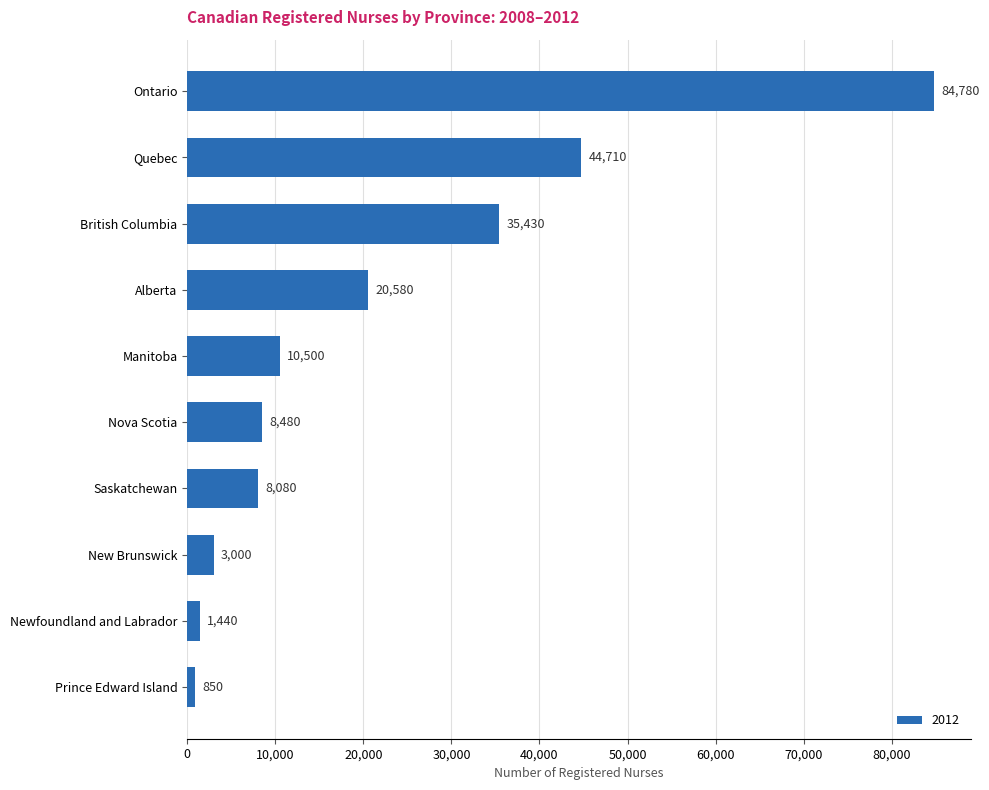

Between Saskatchewan and Alberta, which is larger?

Alberta